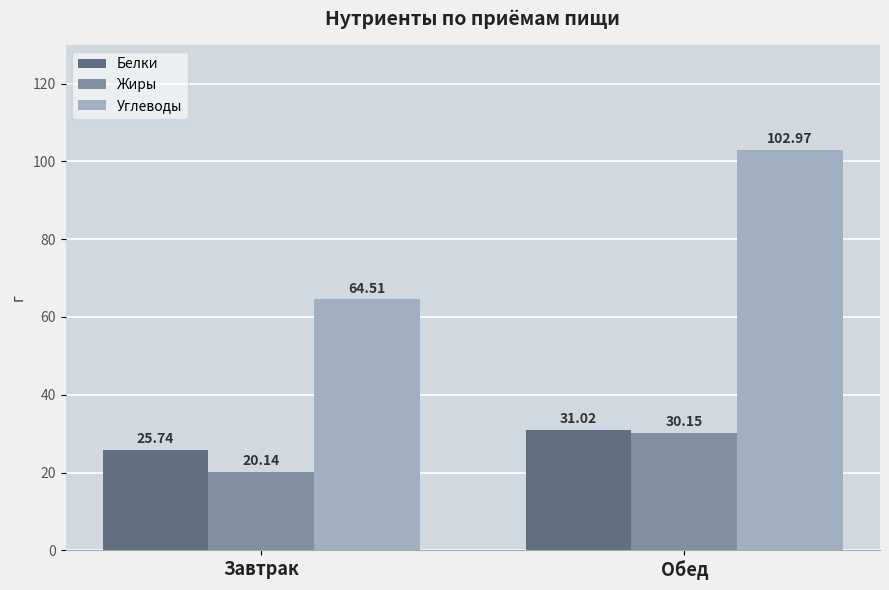

The Жиры series shows 44.8 at Обед. True or false?

False